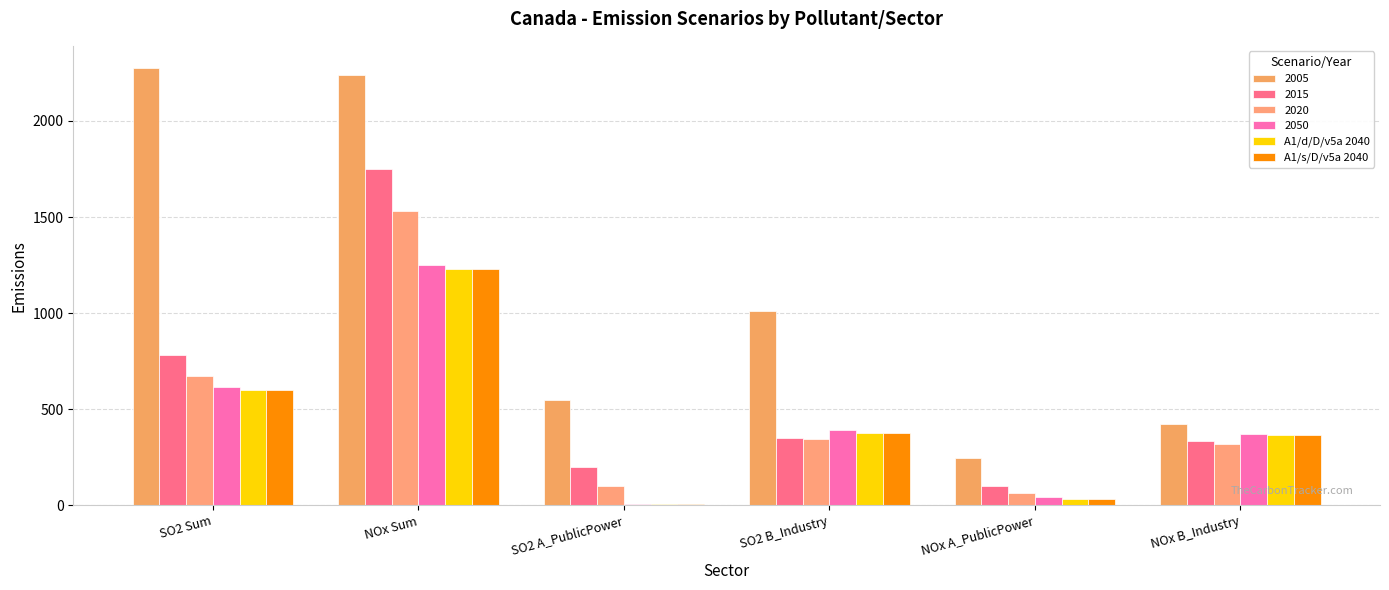

What is the value of the A1/s/D/v5a 2040 bar at the 5th from the left?

35.3